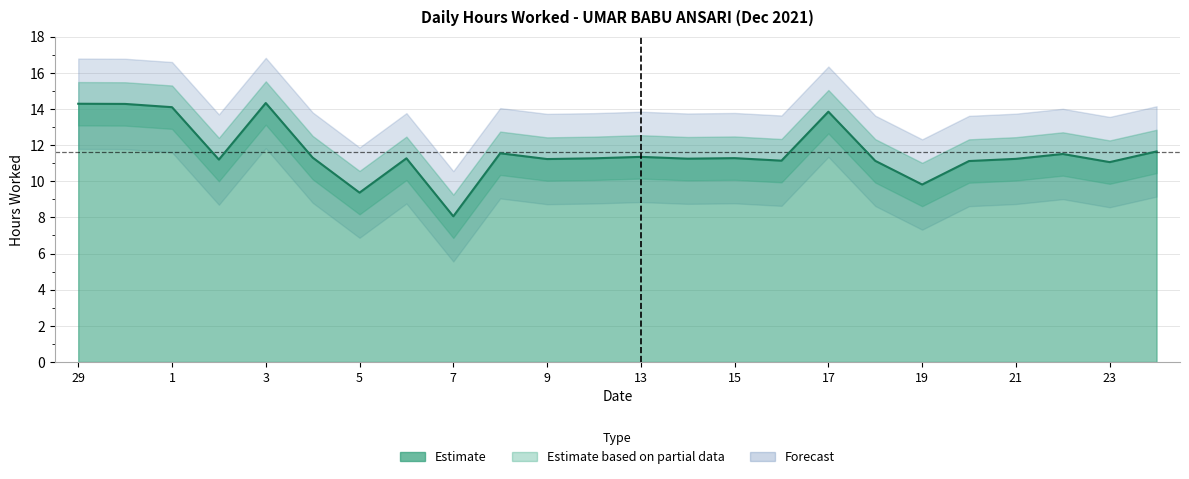

What is the label of the 1st point from the right?

24